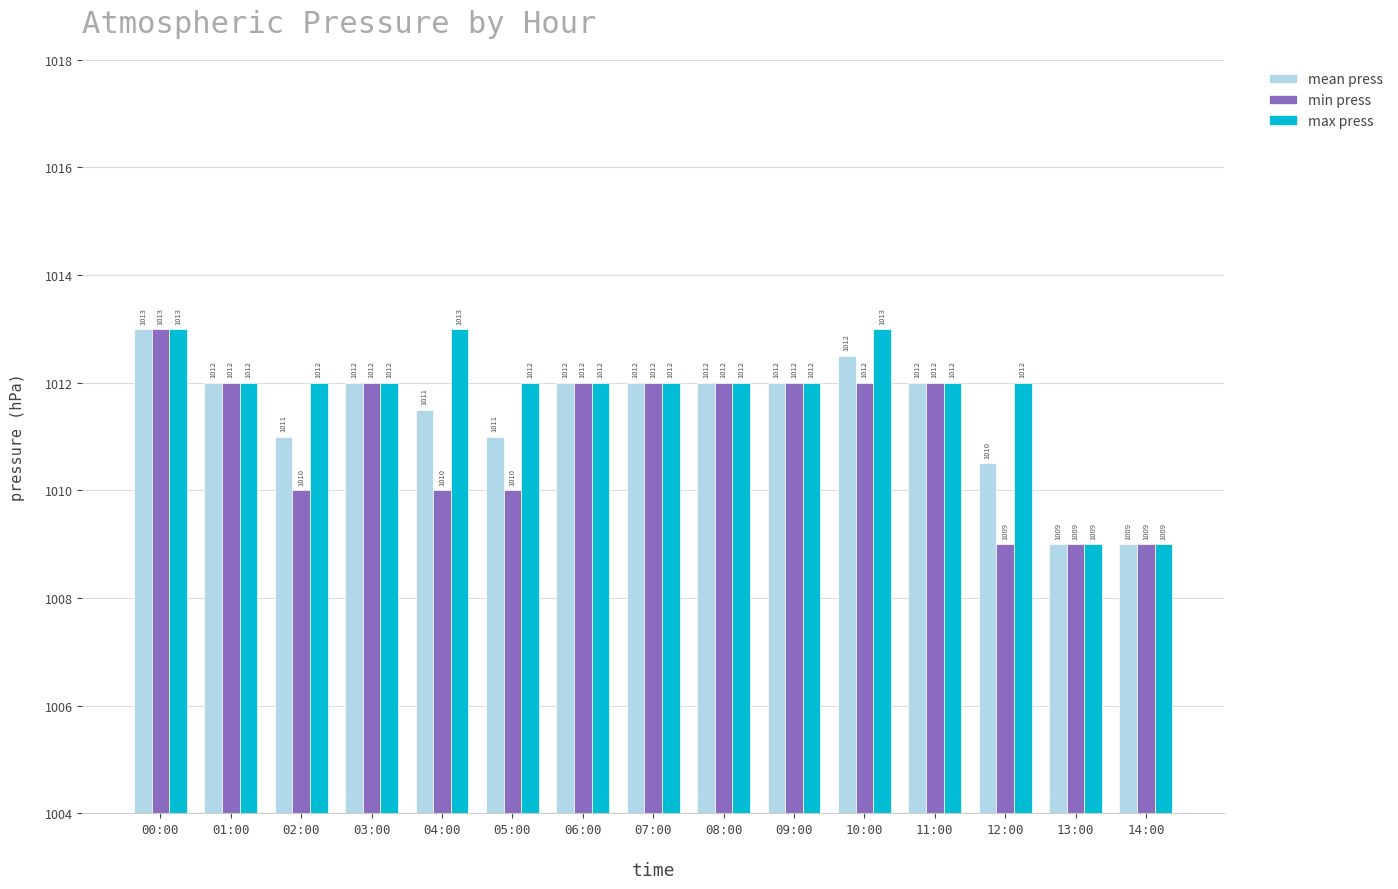

How many data points does each series have?

15